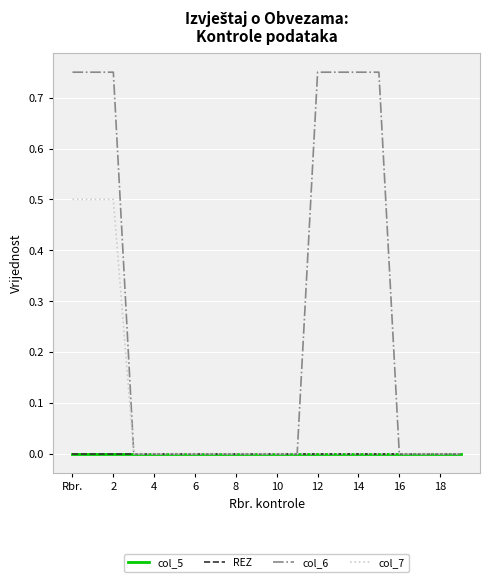

True or false: col_7 and col_5 cross at least once.

False